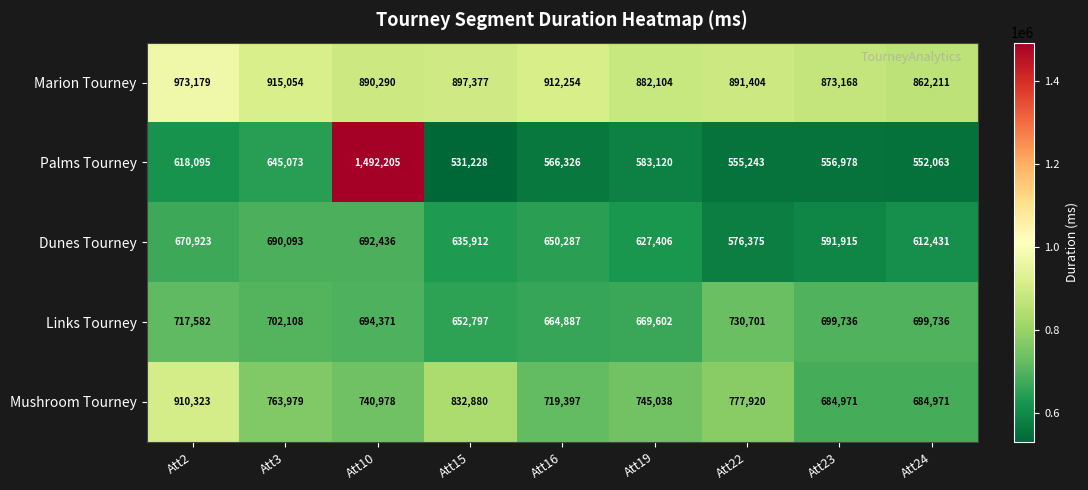

Which series has the largest range (max minus min)?

Palms Tourney